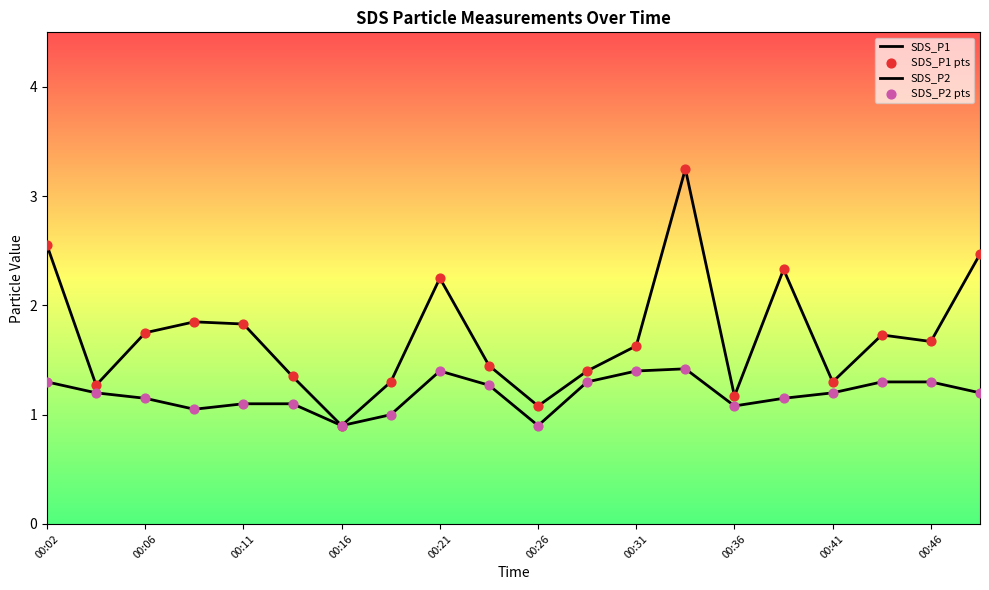

How many lines are shown in the chart?

2